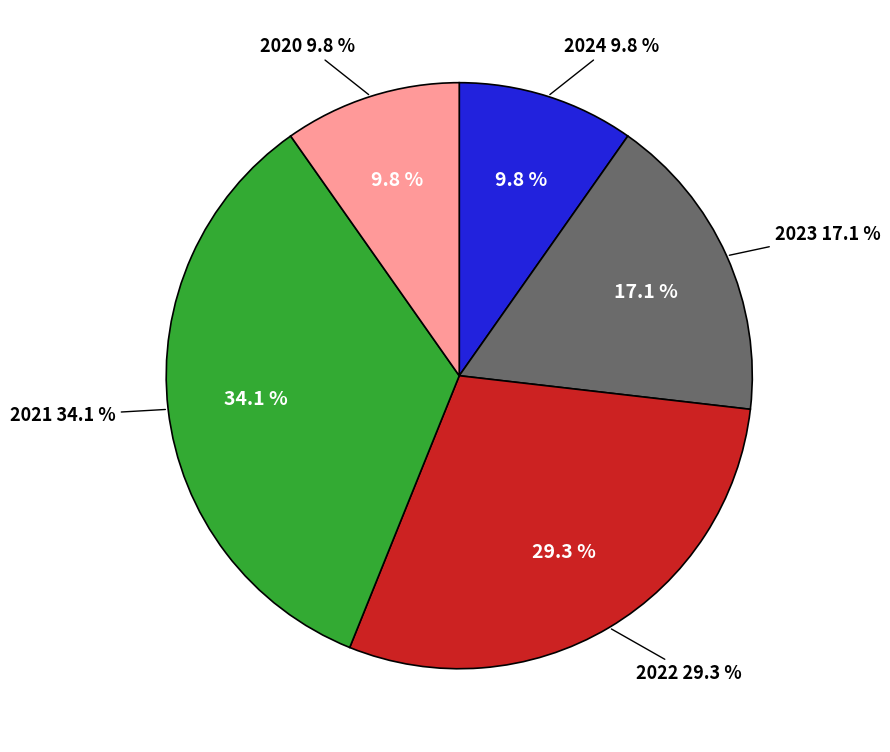

Is 2021-12-23 the majority of the pie?

No